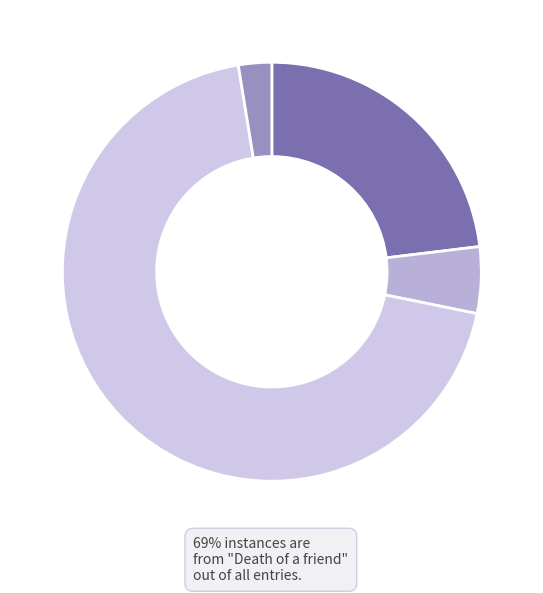

Rank the categories by value from highest to lowest.

Death of a friend, Departed soul, asleep, Der Hirt, am kreuz gestorben, Declare His Glory